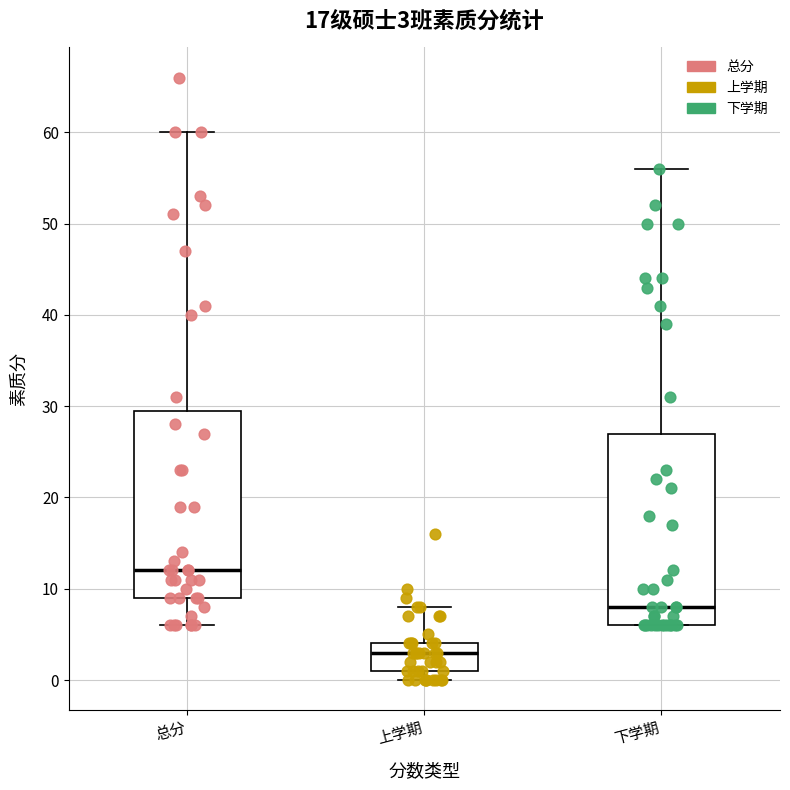

Which box's median line is the highest?

总分